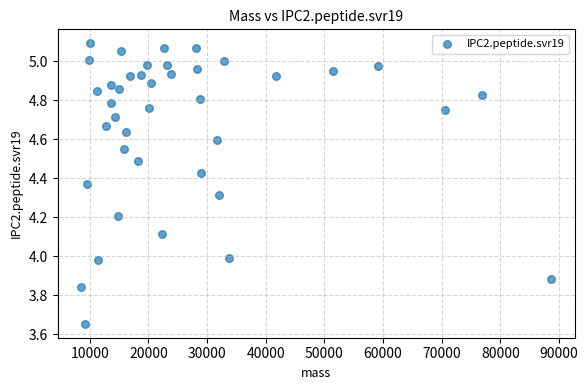

What is the range of X values (max minus min)?

80175.3